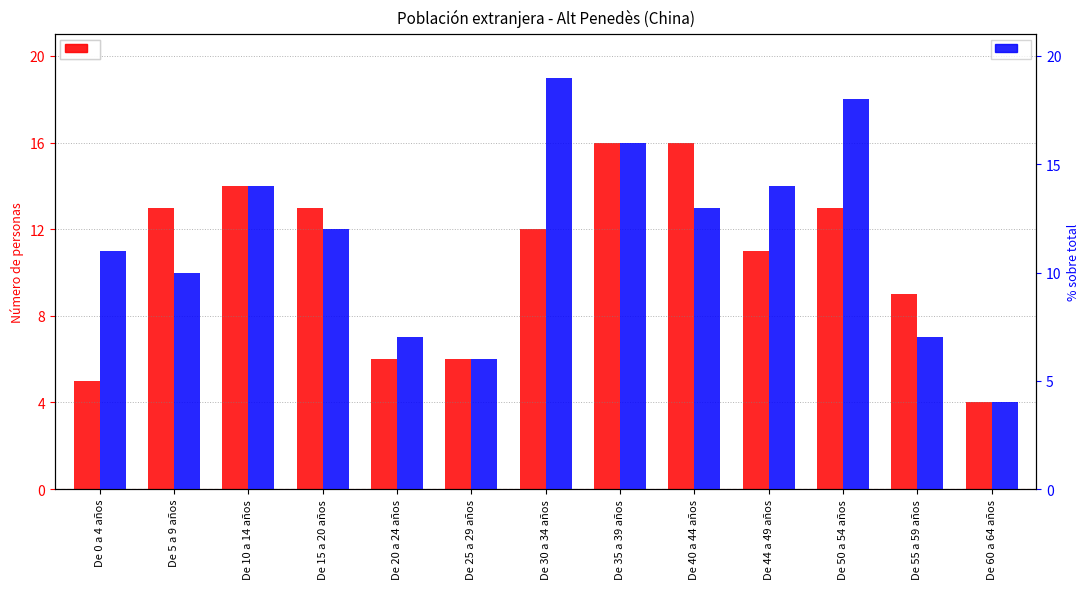

What is the total value across all series at De 50 a 54 años?

31